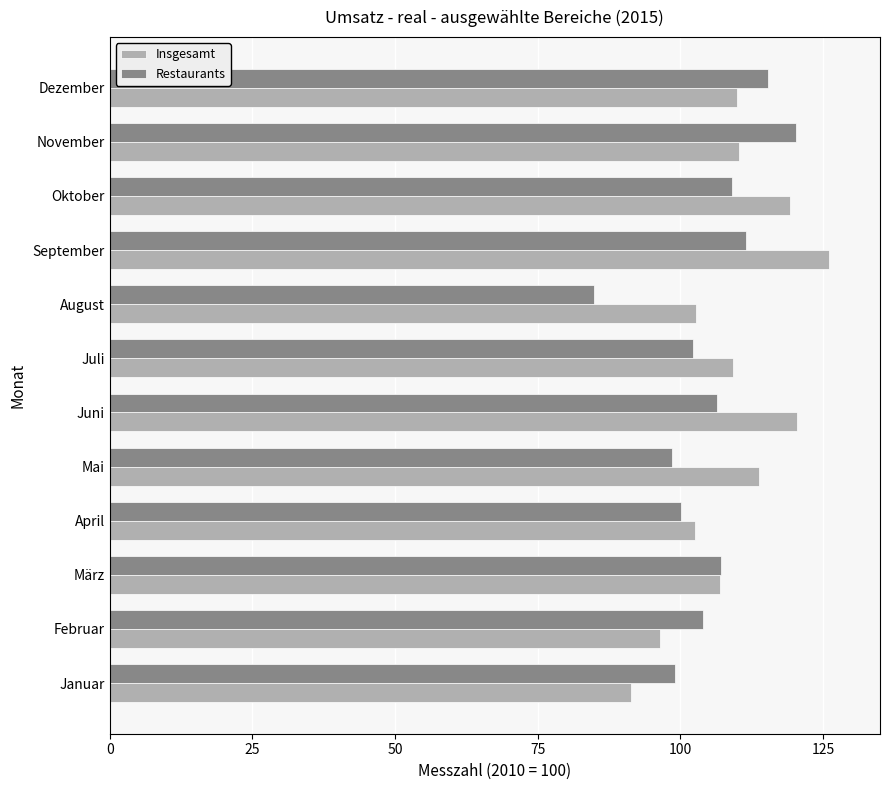

What are all the series names shown in the legend?

Insgesamt, Restaurants